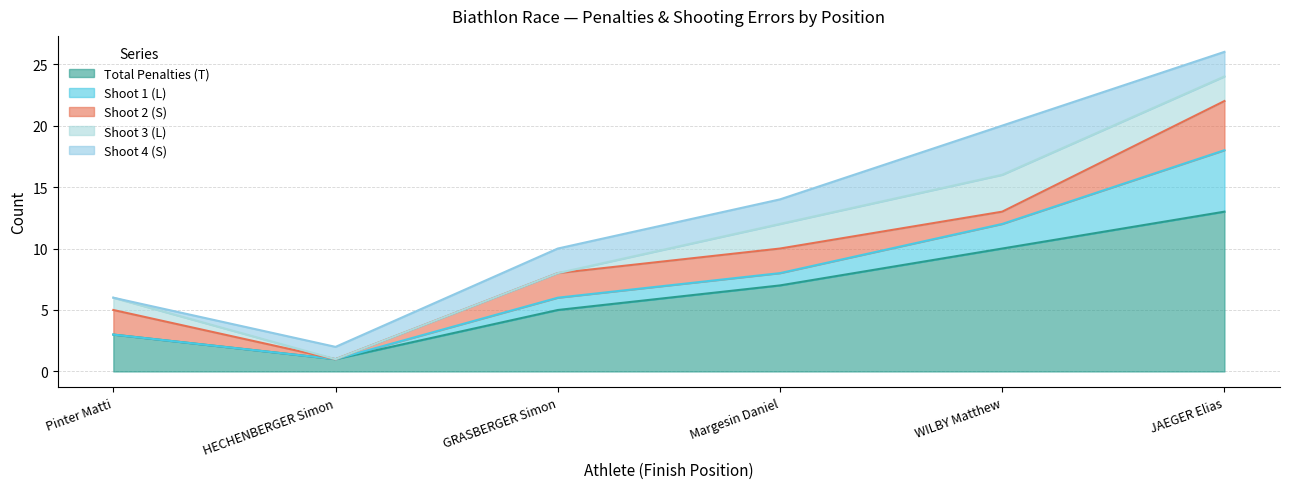

Does the chart have visible grid lines?

Yes